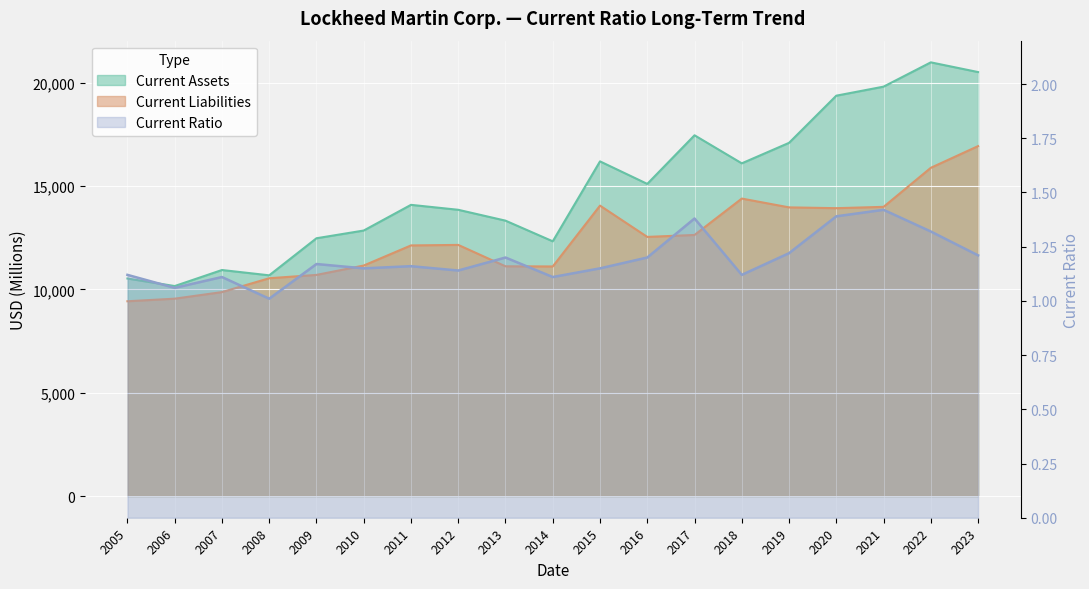

Is it true that Current Liabilities equals 15887.0 at 2022?

True